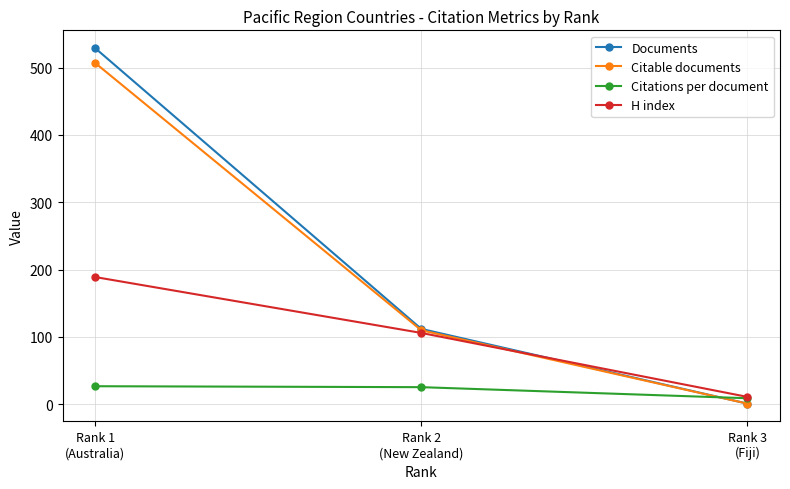

Rank the categories by Documents value from lowest to highest.

Rank 3
(Fiji), Rank 2
(New Zealand), Rank 1
(Australia)